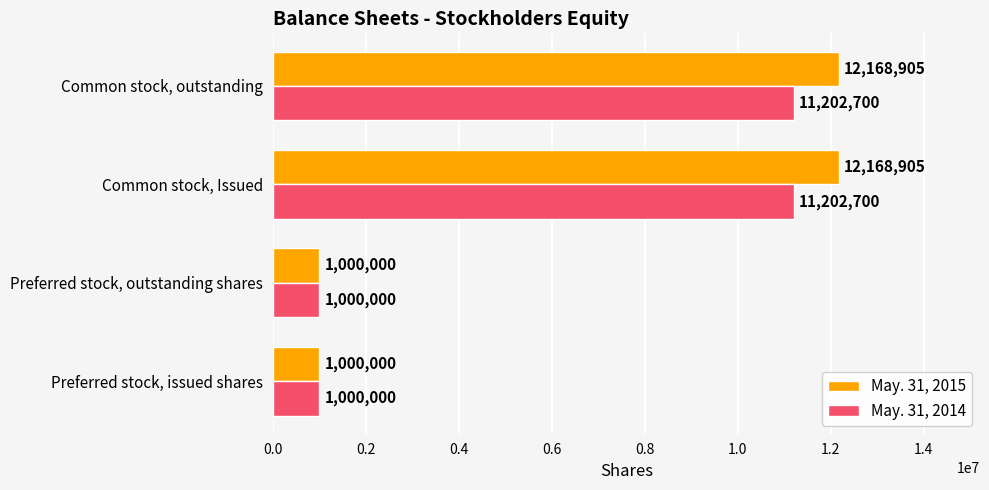

List the series in order of their peak value, lowest first.

May. 31, 2014, May. 31, 2015